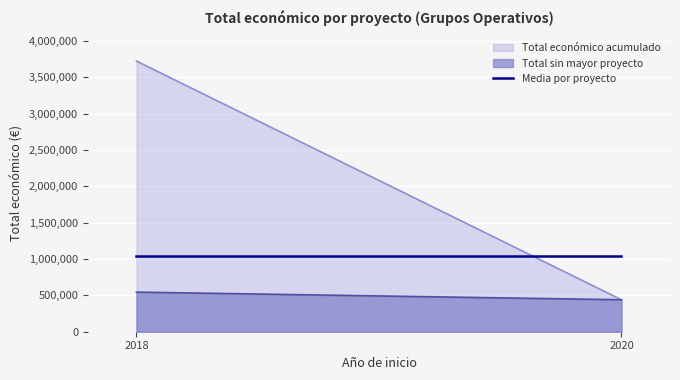

List the series in order of their peak value, highest first.

Total económico acumulado, Total sin mayor proyecto